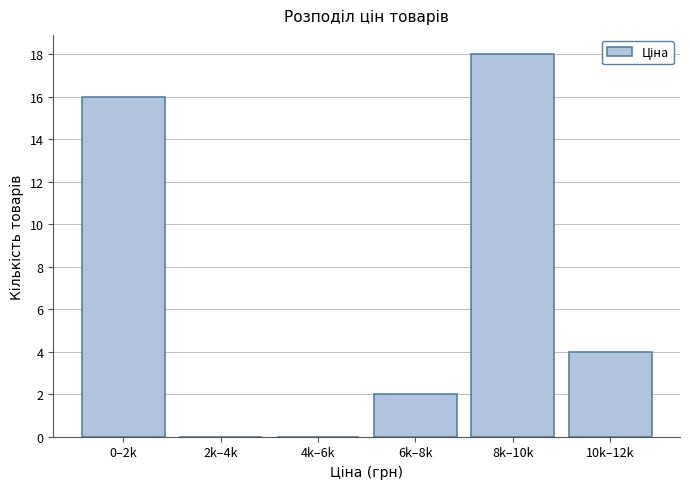

Reading left to right, what are all the values shown in this chart?

0–2k=16	2k–4k=0	4k–6k=0	6k–8k=2	8k–10k=18	10k–12k=4